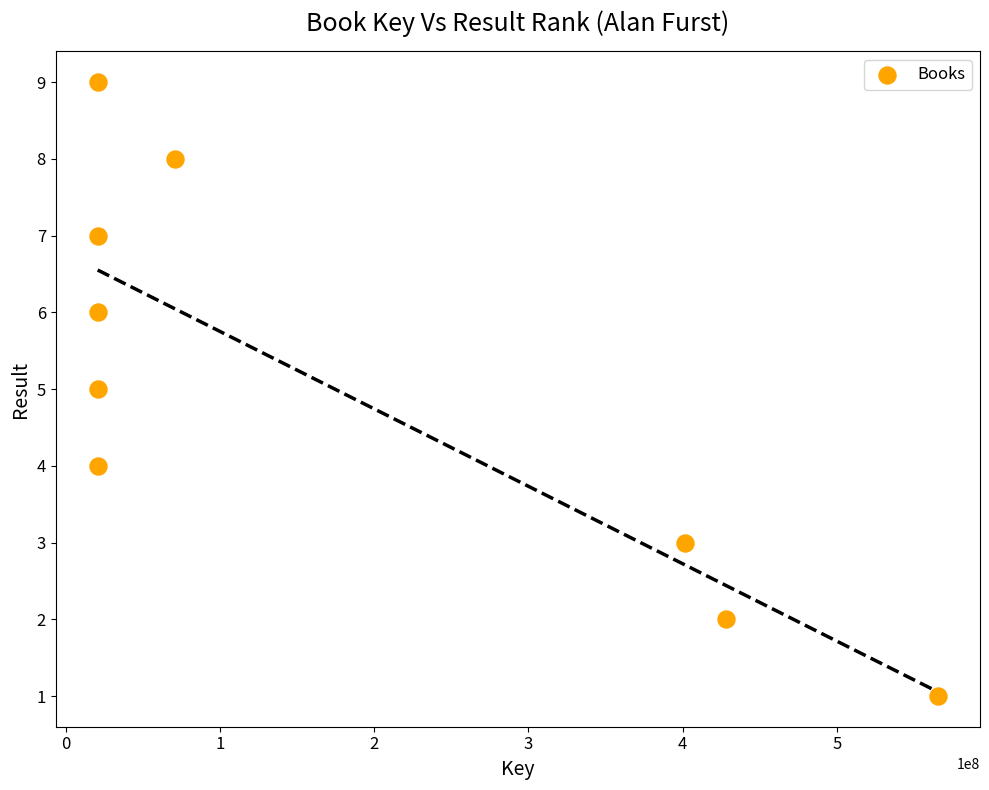

What is the average X value?

174398471